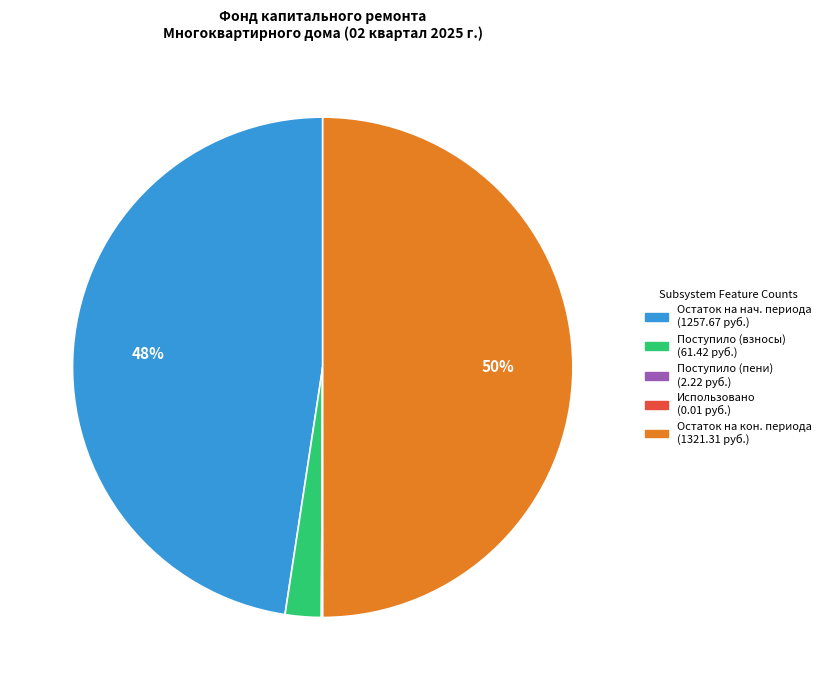

To the nearest percent, what is the difference between the largest and smallest slice percentages?

50%